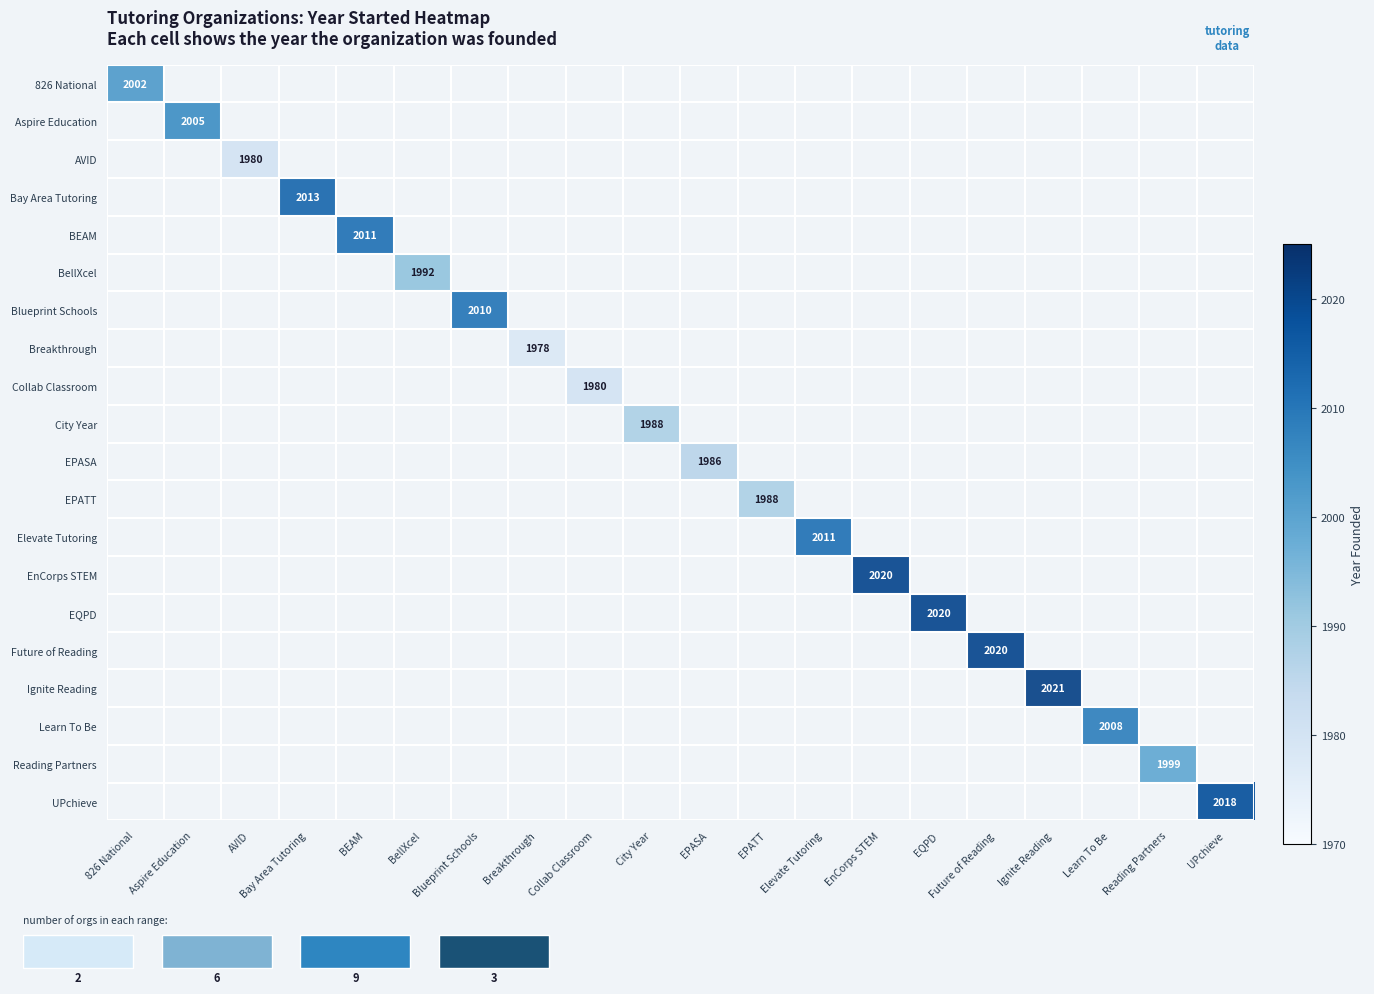

Which series has the largest total across all categories?

Ignite Reading